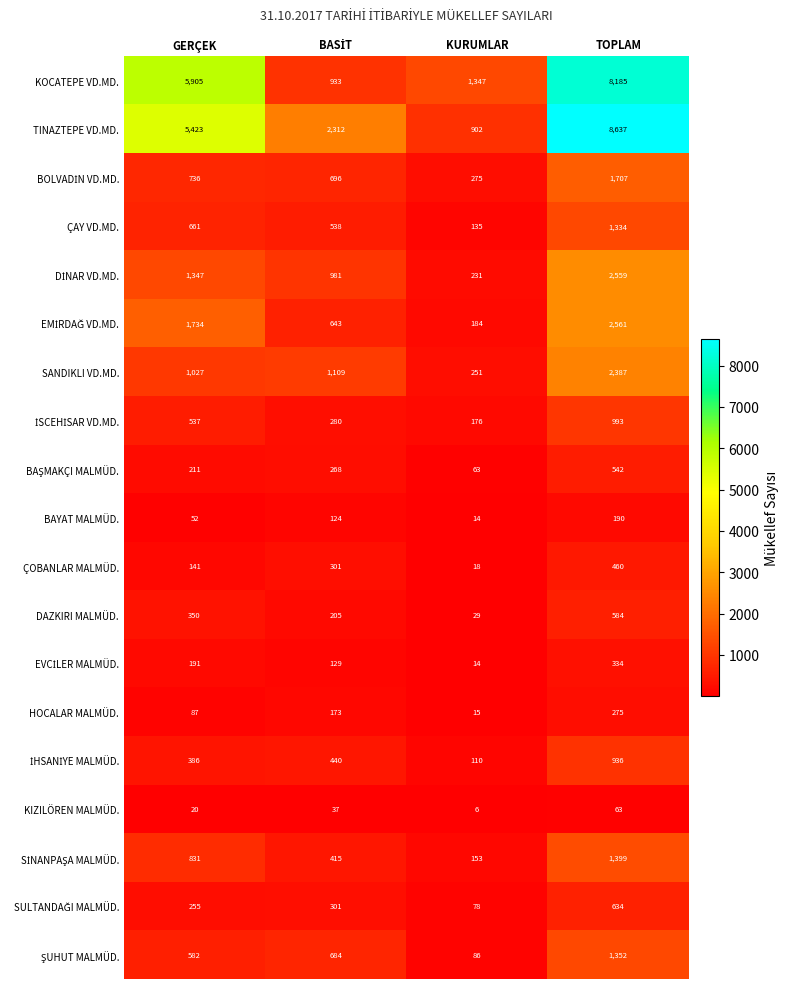

Where is DAZKIRI MALMÜD. nearest to the value 306?

GERÇEK